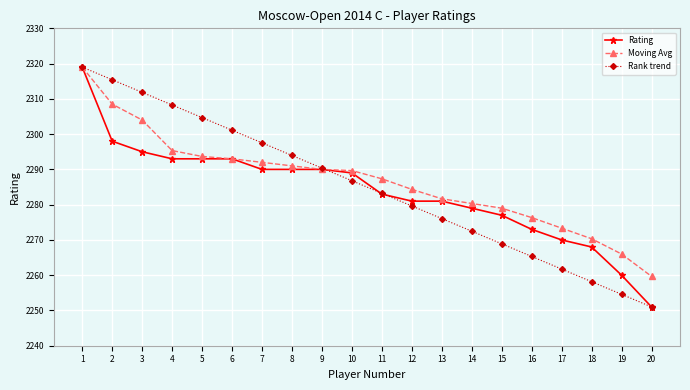

What is the average value of the Rating series?

2283.7